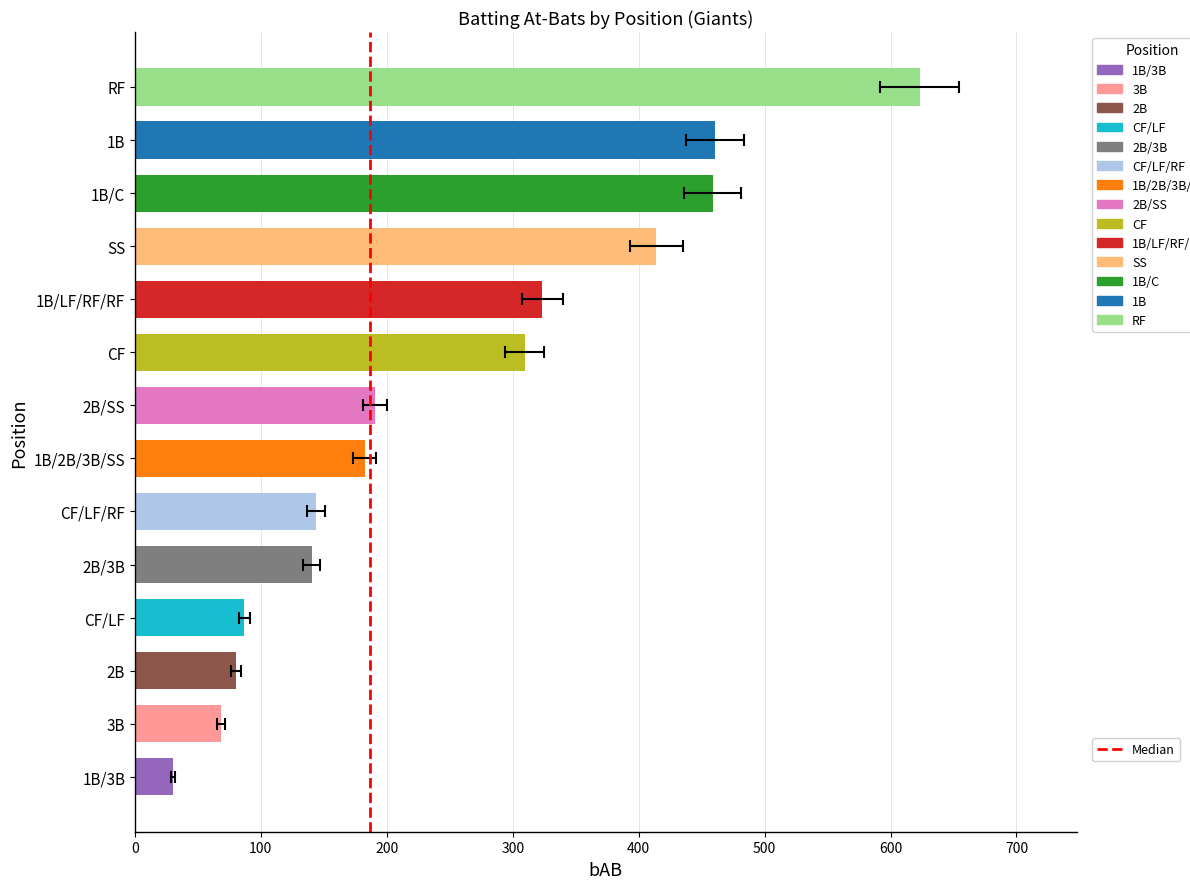

Are the bars grouped side by side (vs. stacked)?

No